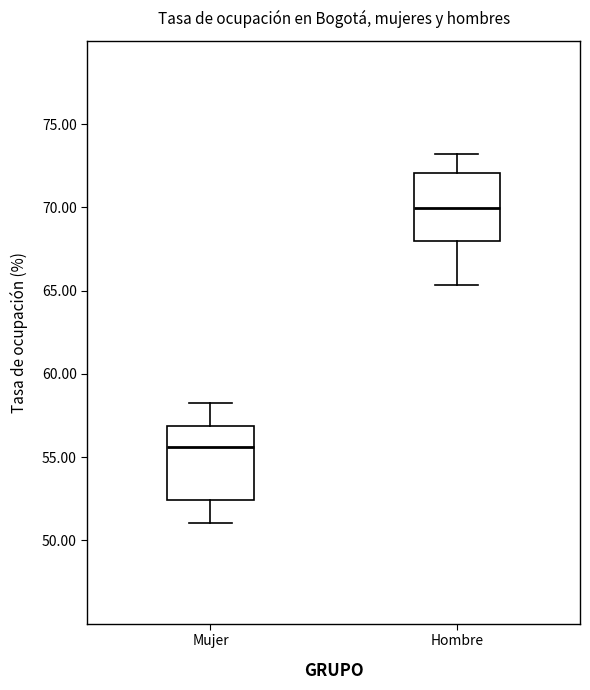

Where does the lower whisker of the box for Hombre end on the y-axis? The values are not printed on the chart, so give them approximately, as read against the axis.

65.5